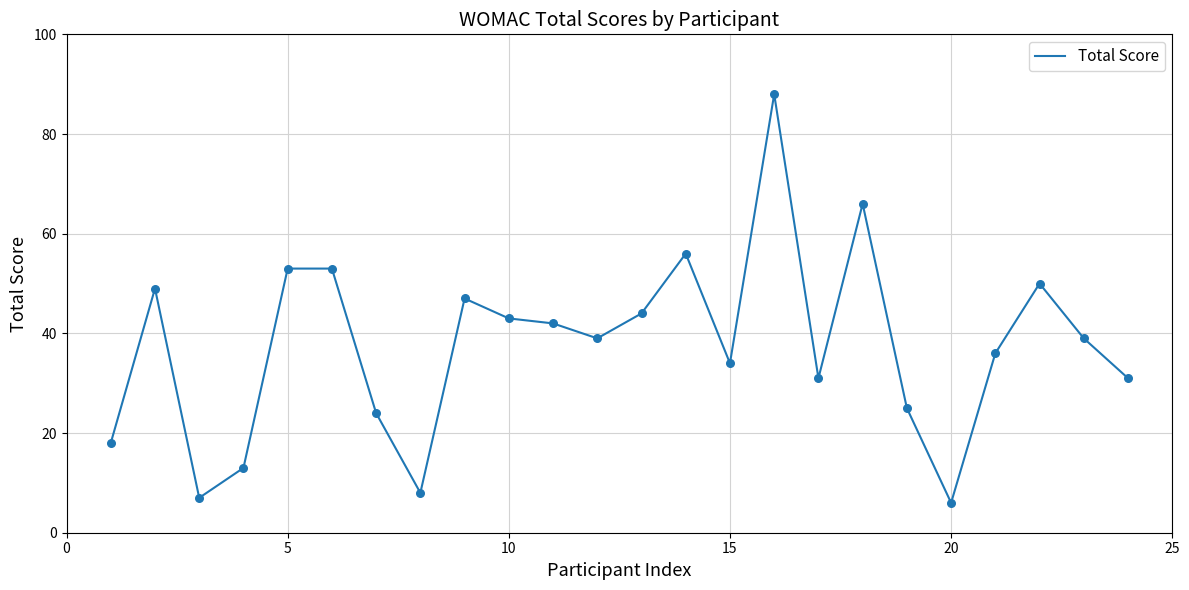

What is the maximum value shown in the chart?

88